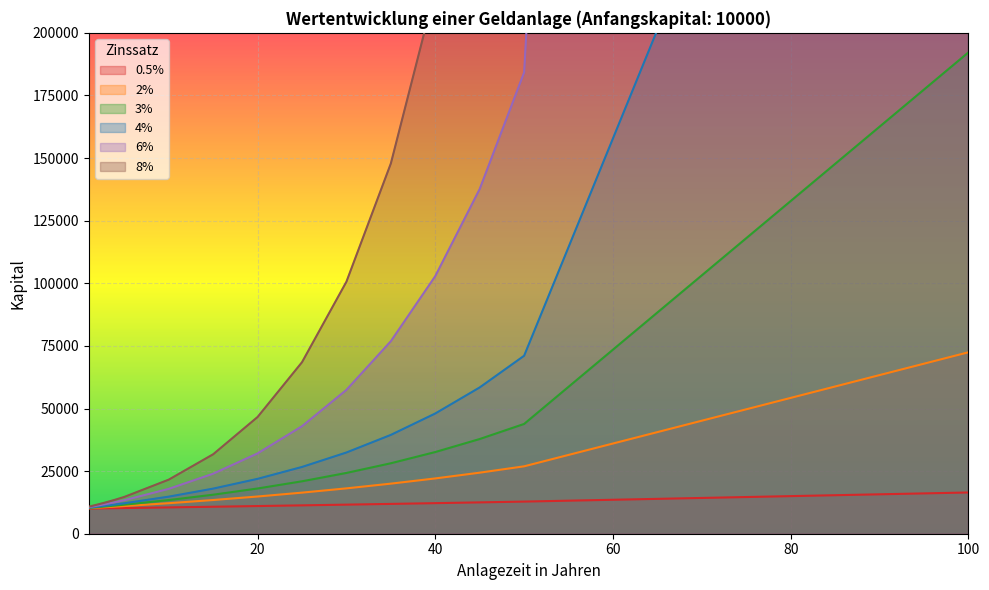

True or false: 4% and 6% intersect in this chart.

False